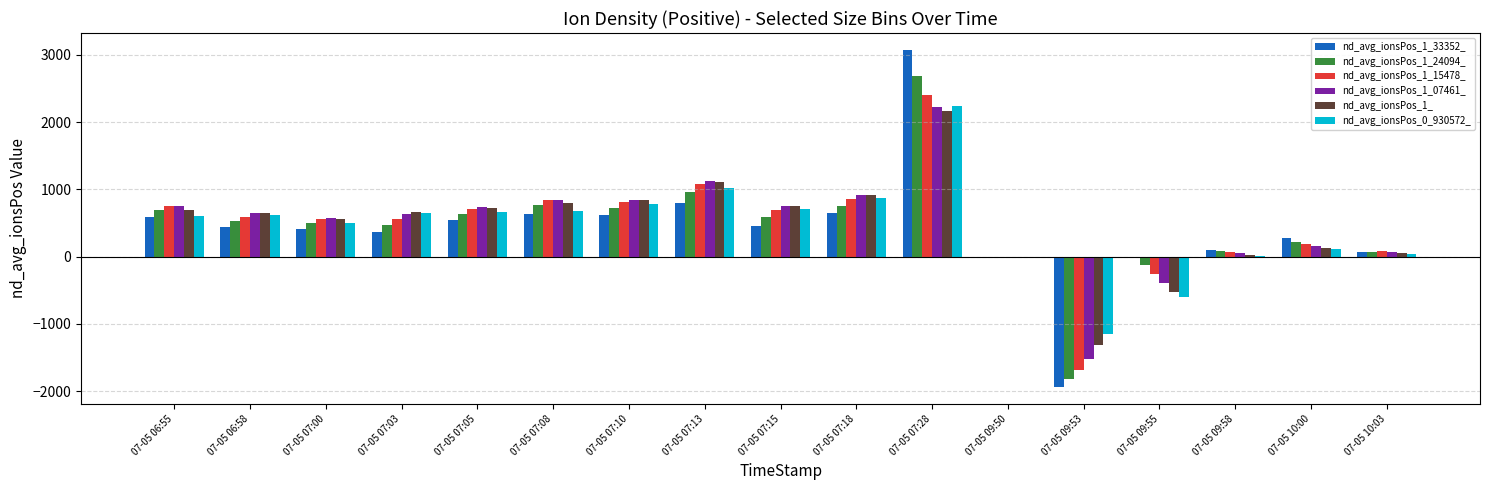

Between 07-05 07:18 and 07-05 09:58, which series saw the biggest shift?

nd_avg_ionsPos_1_